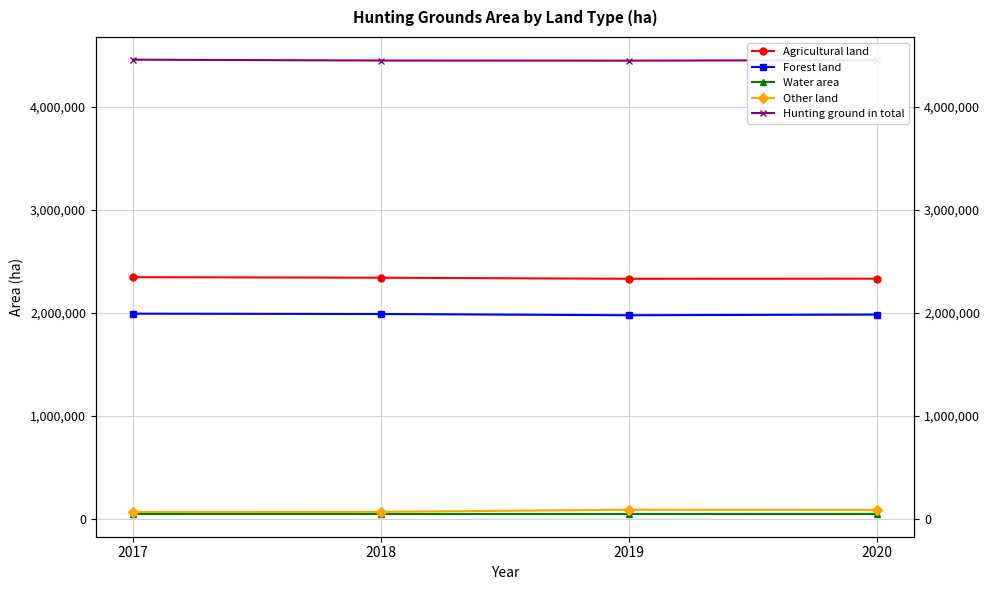

At how many categories does at least one series exceed 2118044?

4